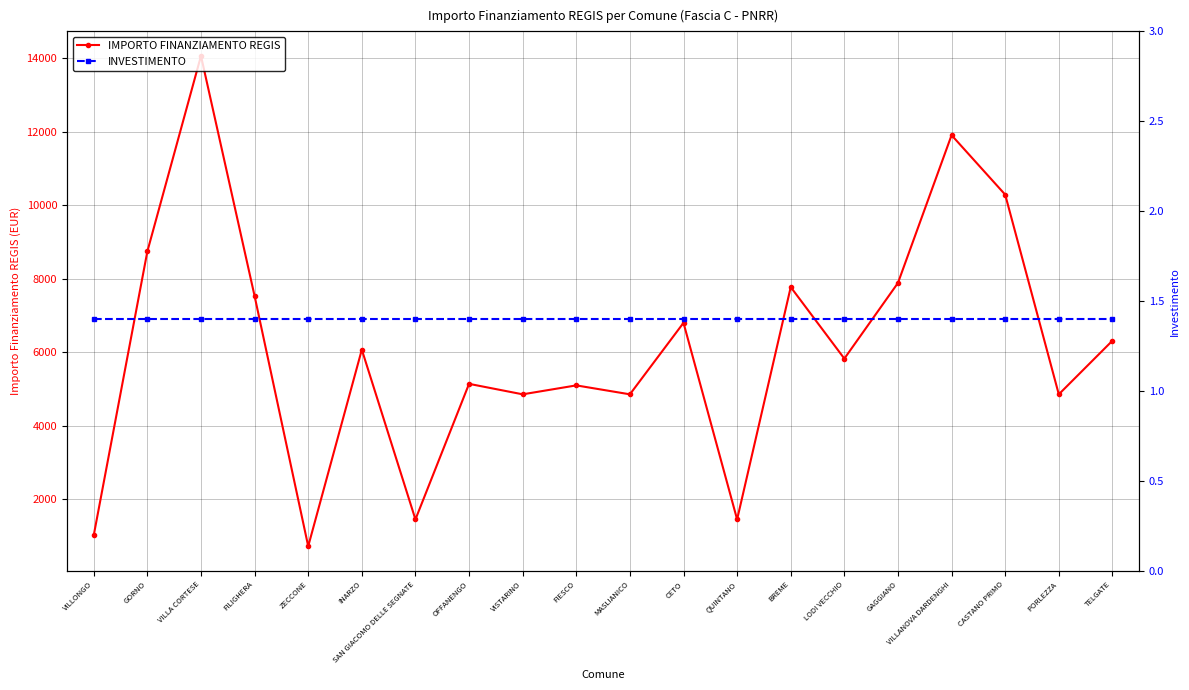

Is the value of IMPORTO FINANZIAMENTO REGIS at MASLIANICO greater than the value of INVESTIMENTO at VILLA CORTESE?

Yes